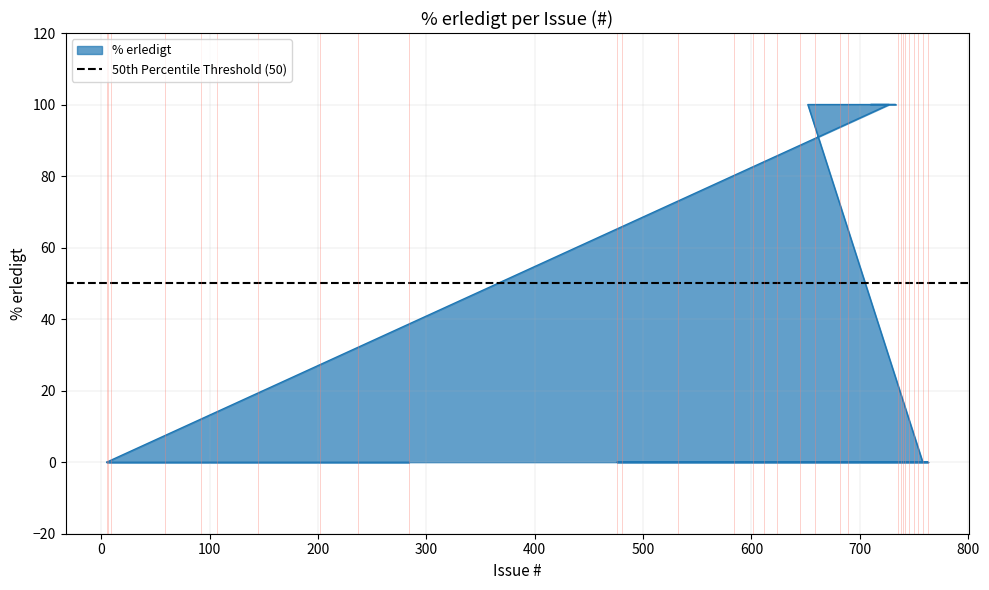

What is the label of the 8th point from the left?

740